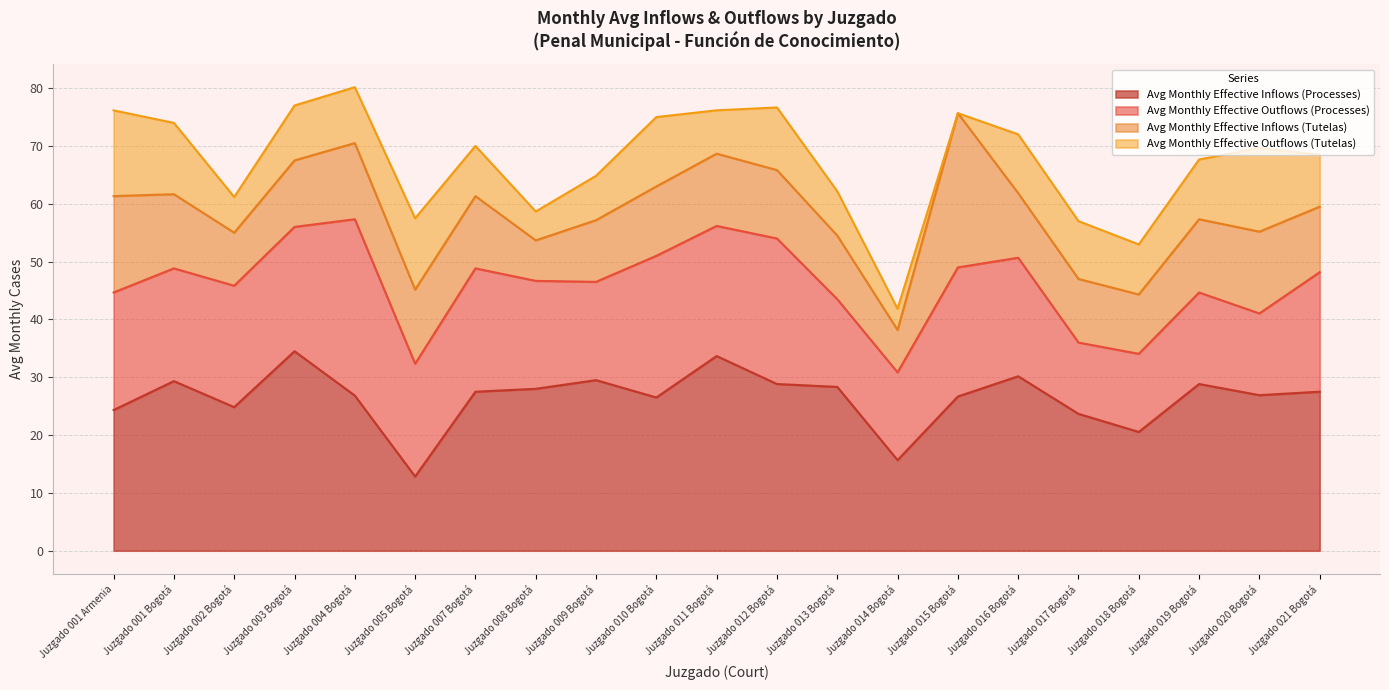

How many values in the Avg Monthly Effective Outflows (Tutelas) series exceed 9?

11